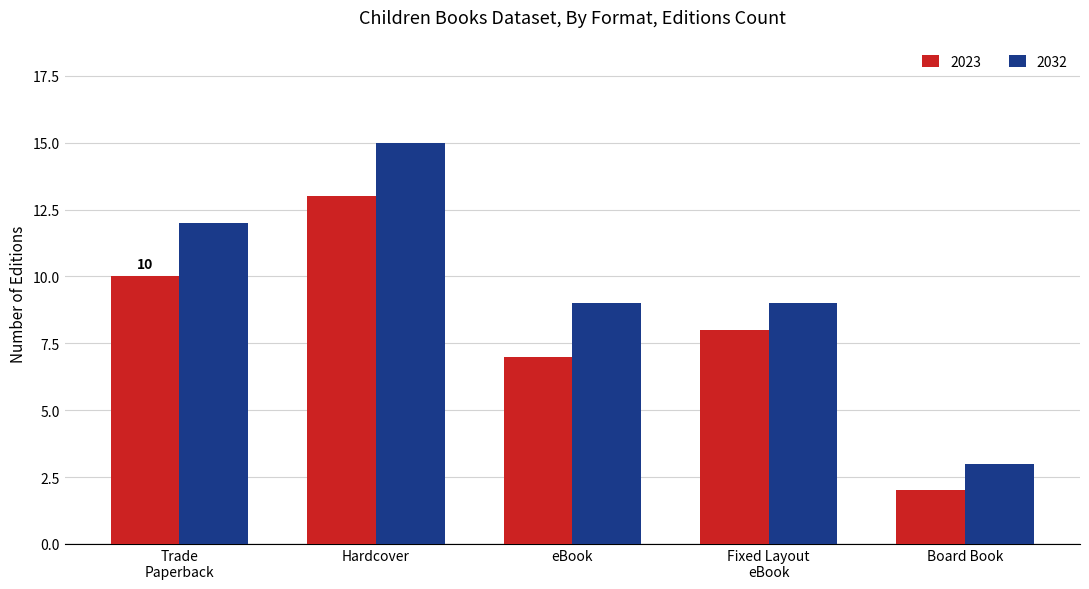

Reading right to left, list all the values displayed in this chart.

2023: 2	8	7	13	10
2032: 3	9	9	15	12